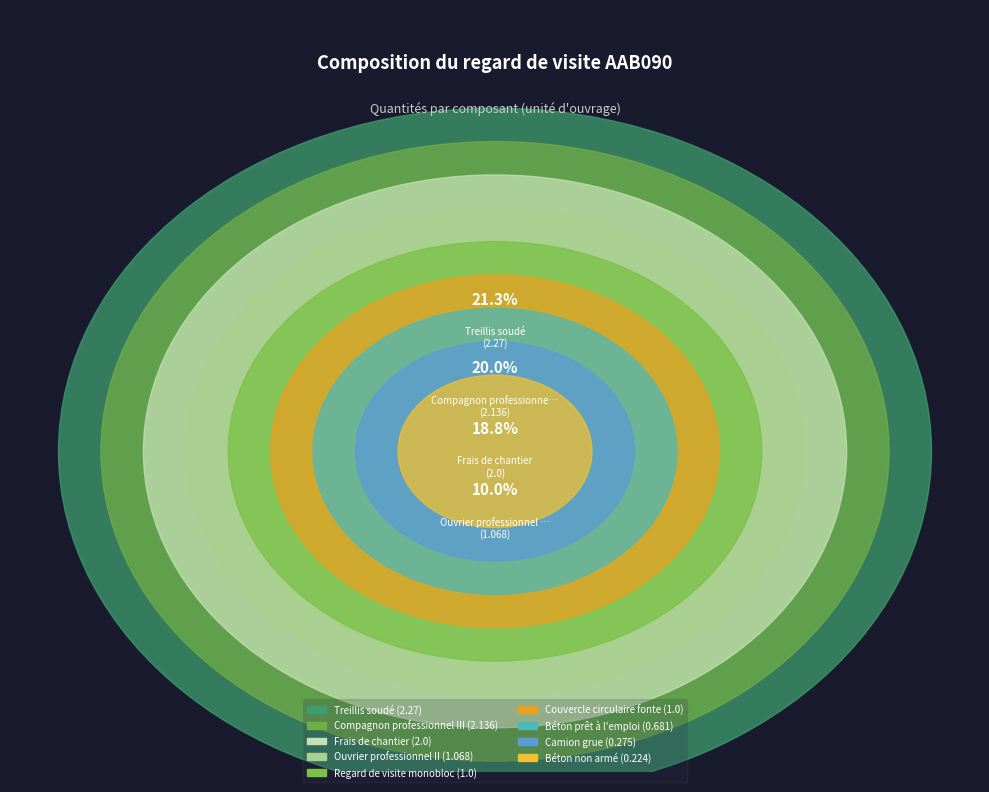

The Compagnon professionnel III slice represents 20% of the pie. True or false?

True